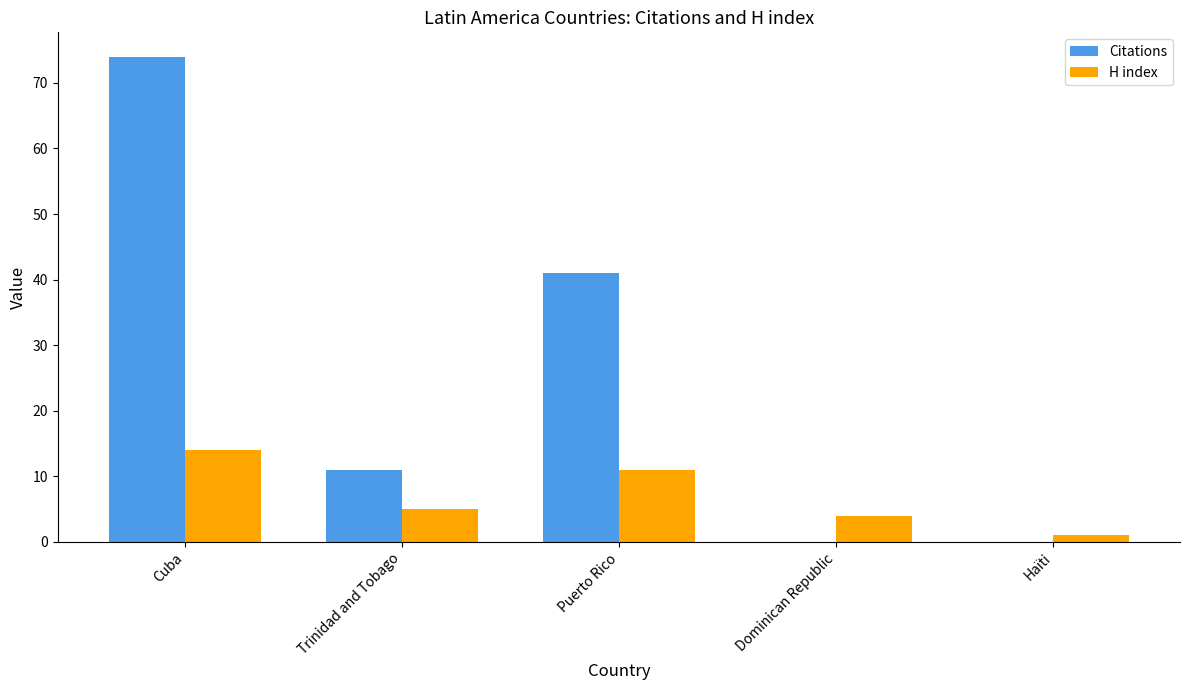

What are all the series names shown in the legend?

Citations, H index